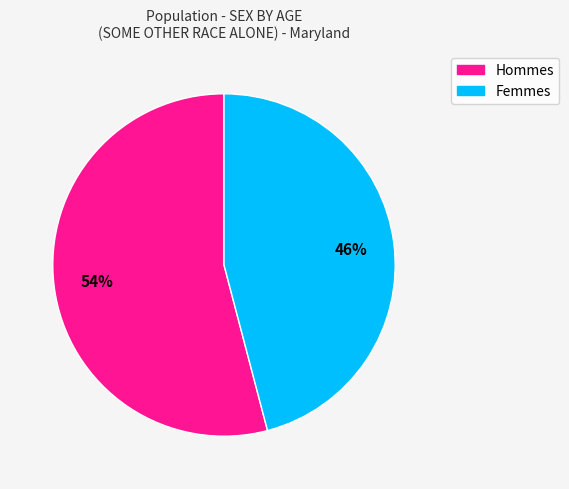

To the nearest percent, what is the average slice percentage?

50%